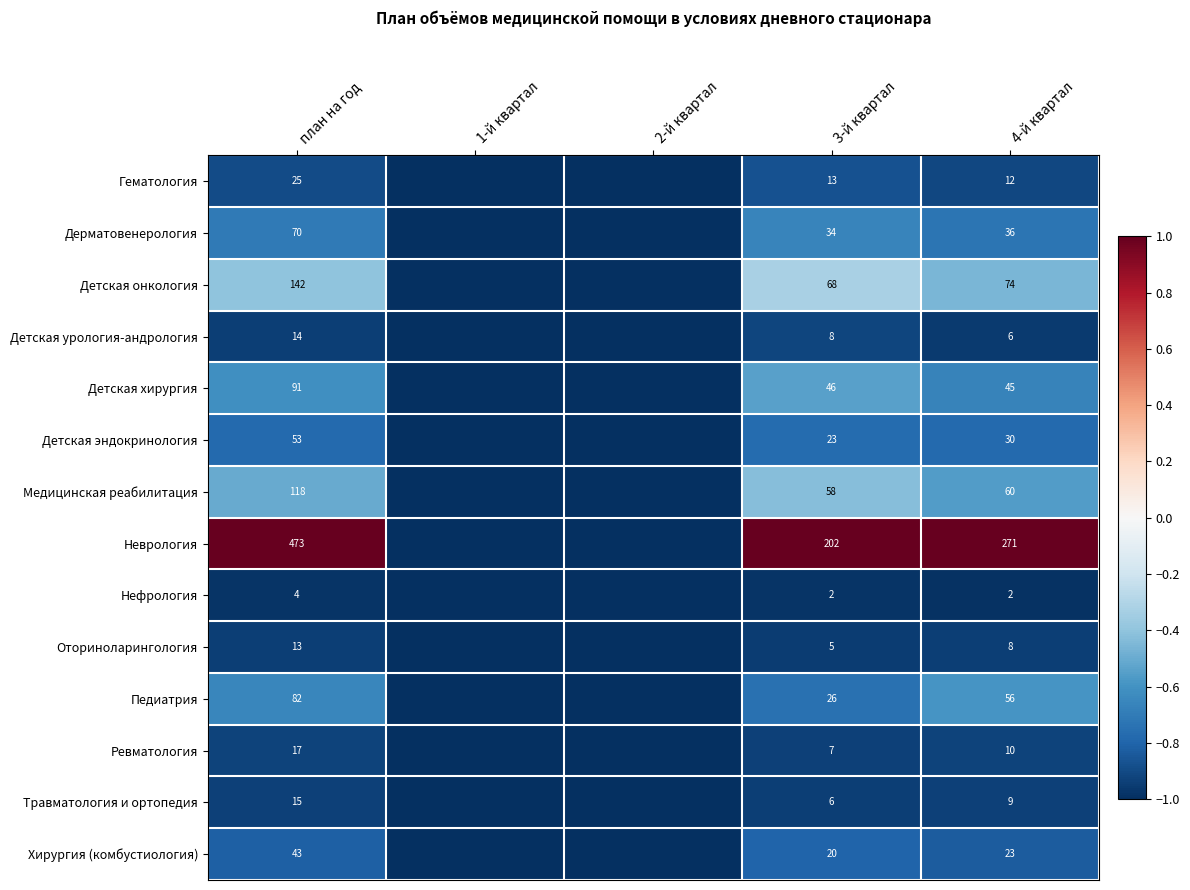

What is the total value across all series at 4-й квартал?

642